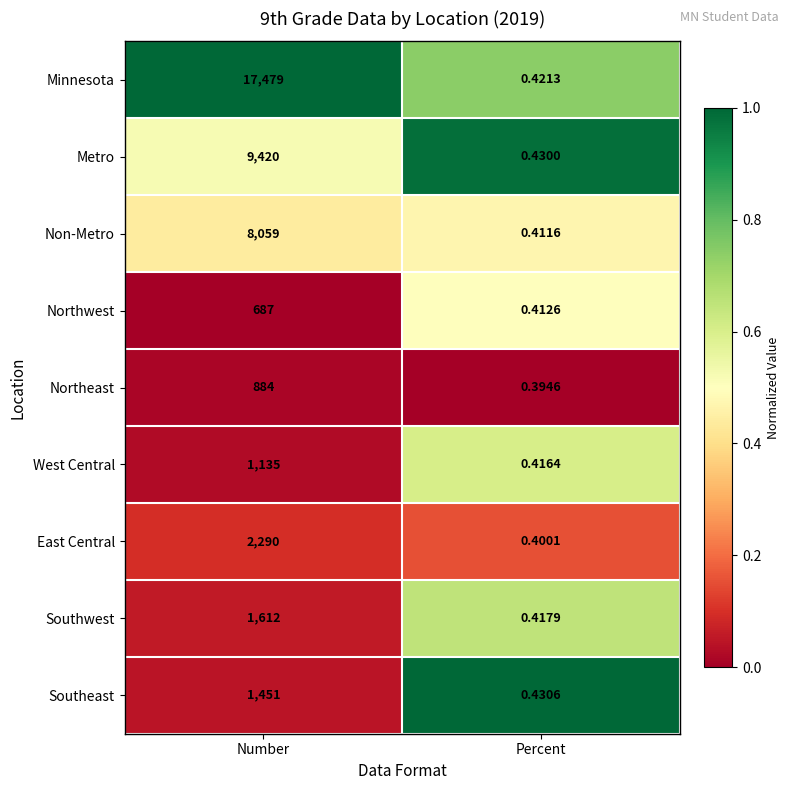

Rank the series at Number from highest to lowest value.

Minnesota, Metro, Non-Metro, East Central, Southwest, Southeast, West Central, Northeast, Northwest